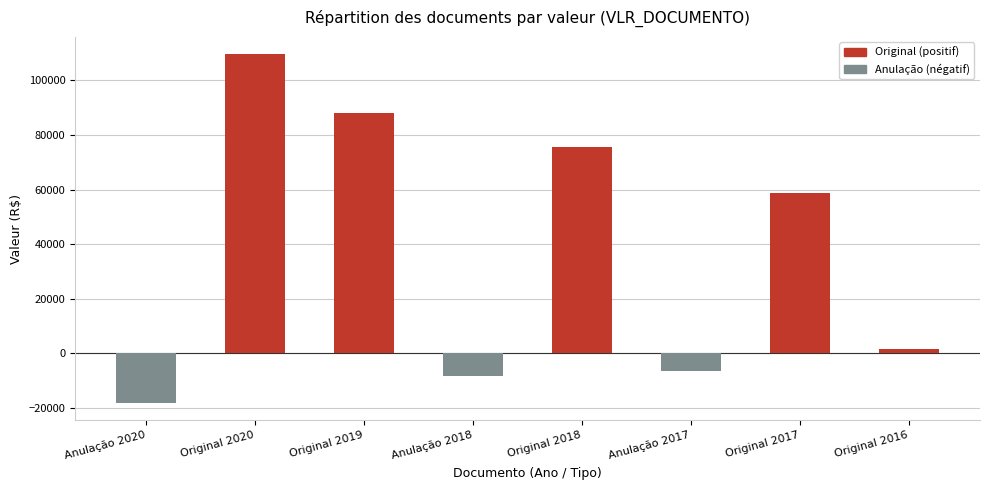

What is the sum of the values at Original 2017 and Original 2018?

134400